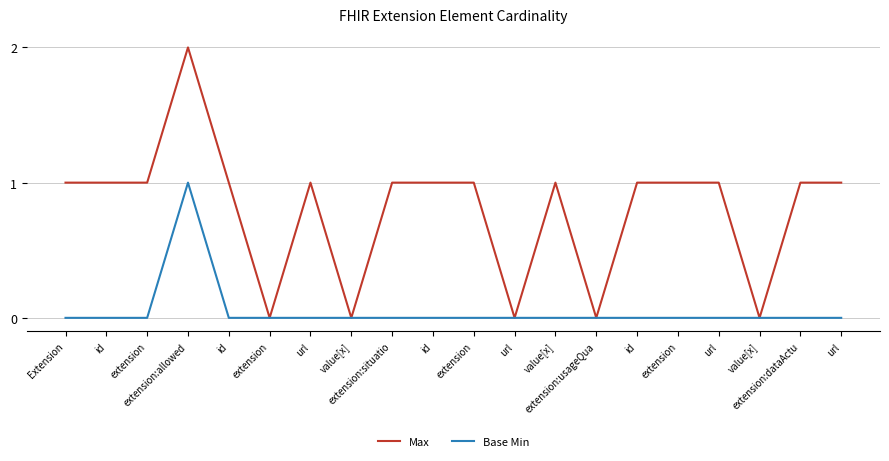

True or false: Base Min has more than 0 points higher than both neighbors.

True